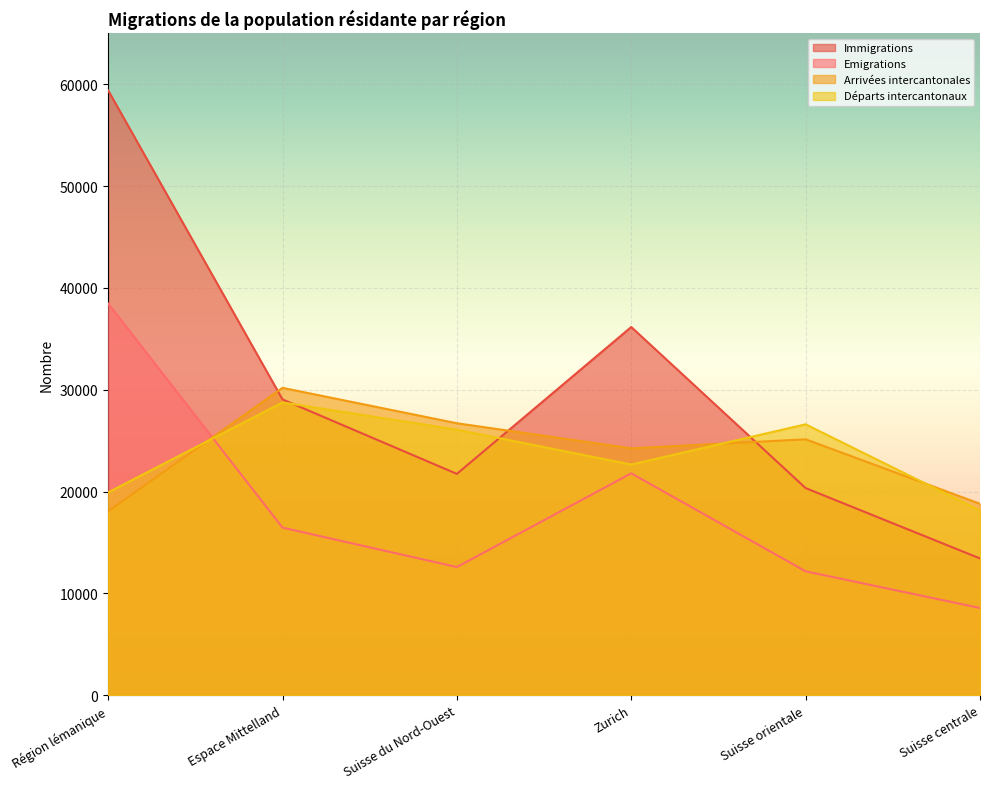

At which label does Immigrations reach its minimum?

Suisse centrale